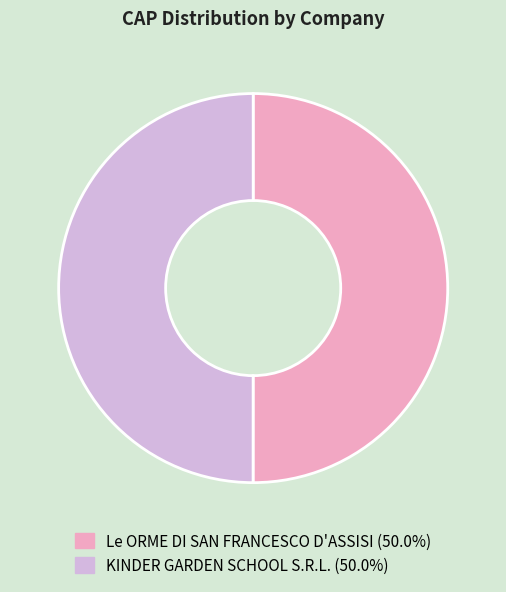

What is the ratio of the value at Le ORME DI SAN FRANCESCO D'ASSISI to the value at KINDER GARDEN SCHOOL S.R.L.?

1.0